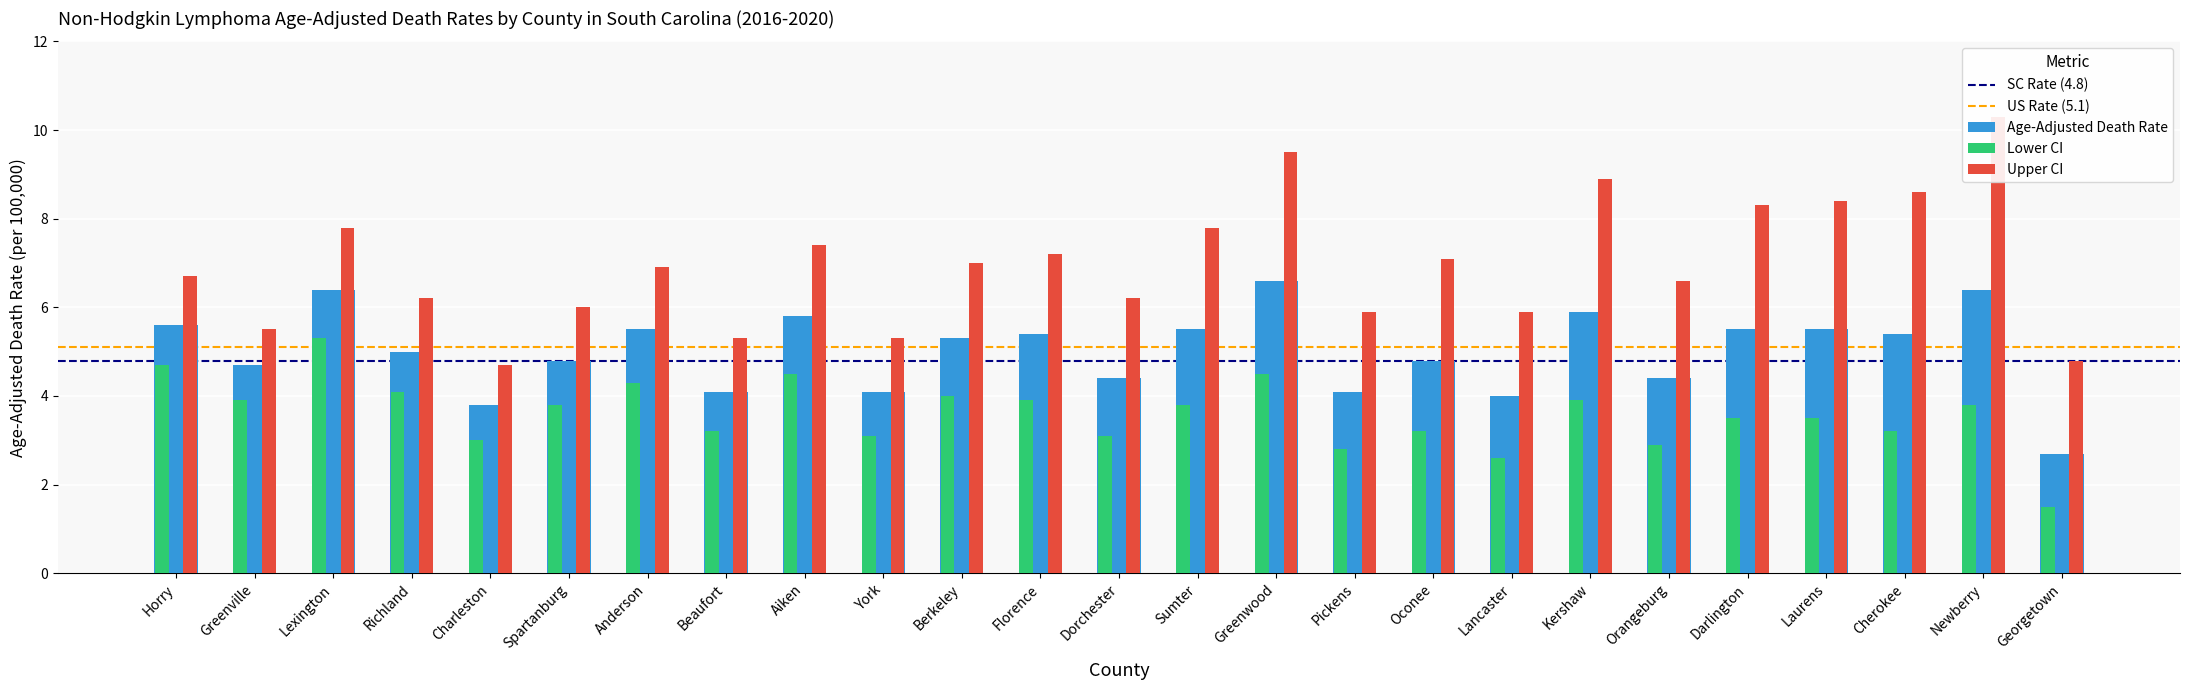

What position from the left is Charleston?

5